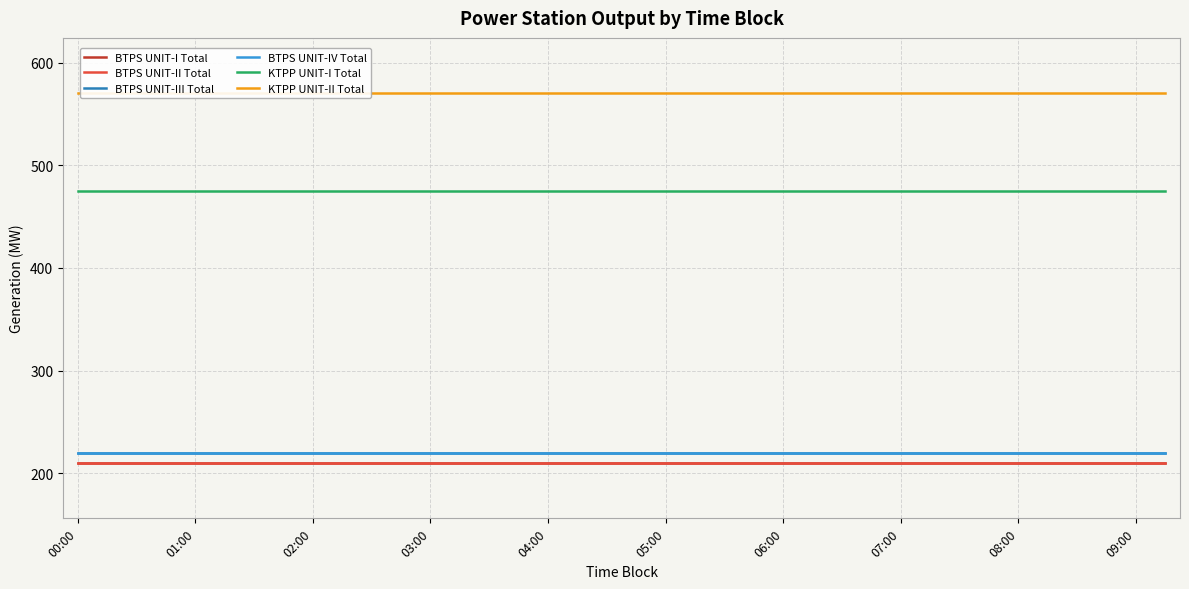

Reading left to right, what are all the values shown in this chart?

BTPS UNIT-I Total: 210	210	210	210	210	210	210	210	210	210	210	210	210	210	210	210	210	210	210	210	210	210	210	210	210	210	210	210	210	210	210	210	210	210	210	210	210	210
BTPS UNIT-II Total: 210	210	210	210	210	210	210	210	210	210	210	210	210	210	210	210	210	210	210	210	210	210	210	210	210	210	210	210	210	210	210	210	210	210	210	210	210	210
BTPS UNIT-III Total: 220	220	220	220	220	220	220	220	220	220	220	220	220	220	220	220	220	220	220	220	220	220	220	220	220	220	220	220	220	220	220	220	220	220	220	220	220	220
BTPS UNIT-IV Total: 220	220	220	220	220	220	220	220	220	220	220	220	220	220	220	220	220	220	220	220	220	220	220	220	220	220	220	220	220	220	220	220	220	220	220	220	220	220
KTPP UNIT-I Total: 475	475	475	475	475	475	475	475	475	475	475	475	475	475	475	475	475	475	475	475	475	475	475	475	475	475	475	475	475	475	475	475	475	475	475	475	475	475
KTPP UNIT-II Total: 570	570	570	570	570	570	570	570	570	570	570	570	570	570	570	570	570	570	570	570	570	570	570	570	570	570	570	570	570	570	570	570	570	570	570	570	570	570